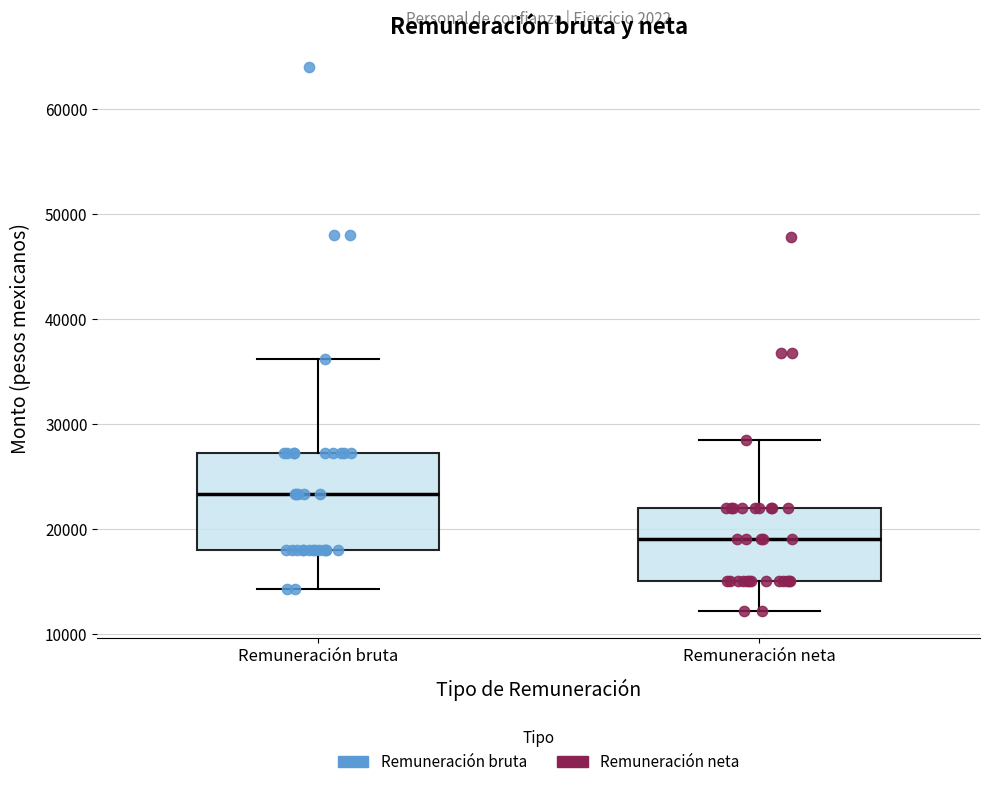

Which box is the tallest, from its lower edge to its upper edge?

Remuneración bruta